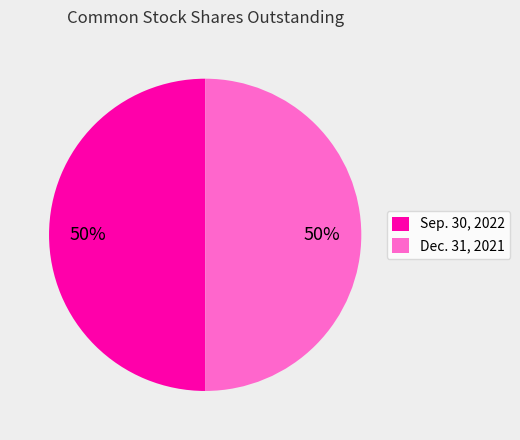

How many slices are in this pie chart?

2